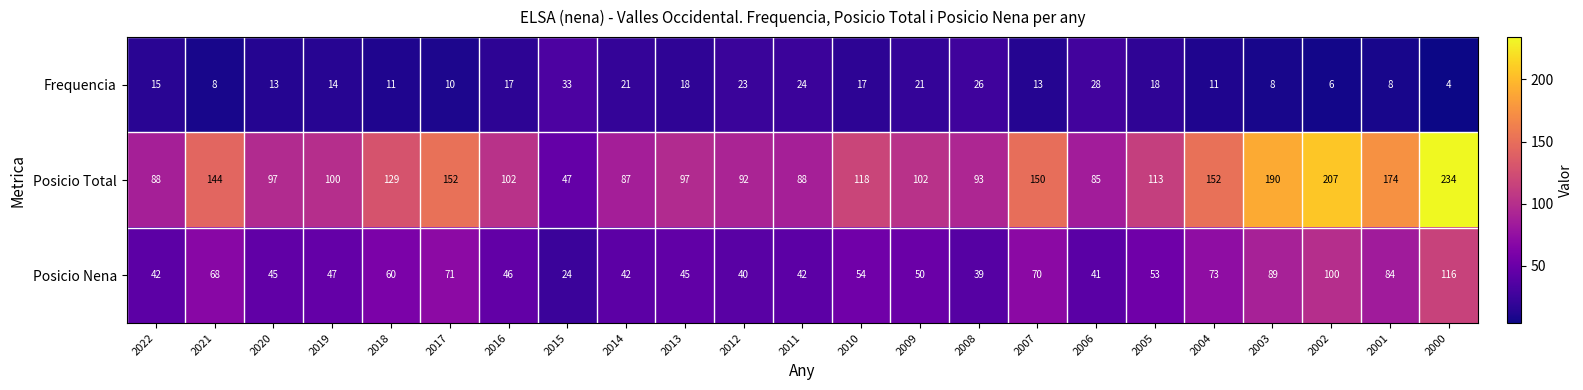

What is the approximate value of Frequencia at 2020, to the nearest 5?

15